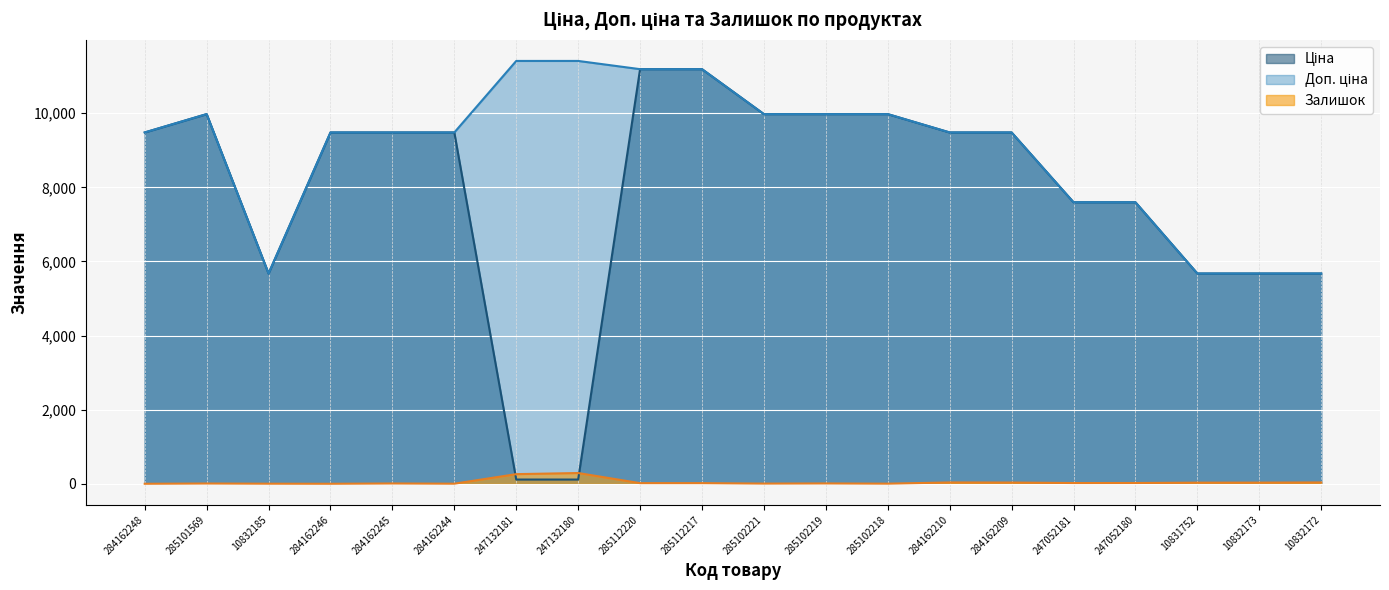

What is the difference between the Залишок values at 10832173 and 247132180?

259.0